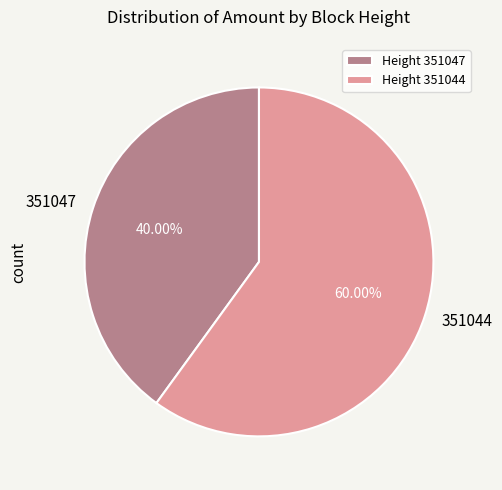

Between 351044 and 351047, which is larger?

351044